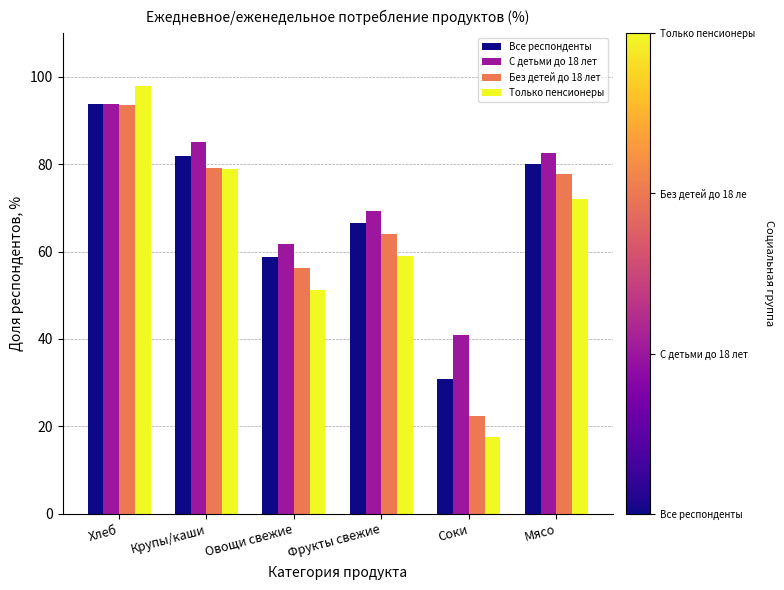

Which series has the largest range (max minus min)?

Только пенсионеры